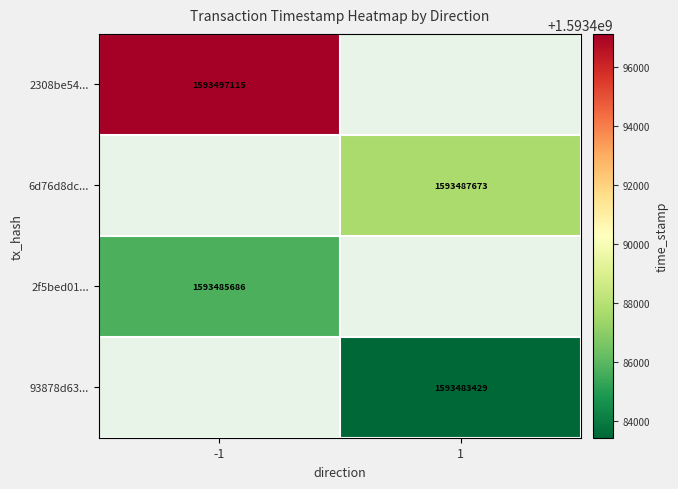

The 93878d63... series shows 1593483429 at 1. True or false?

True